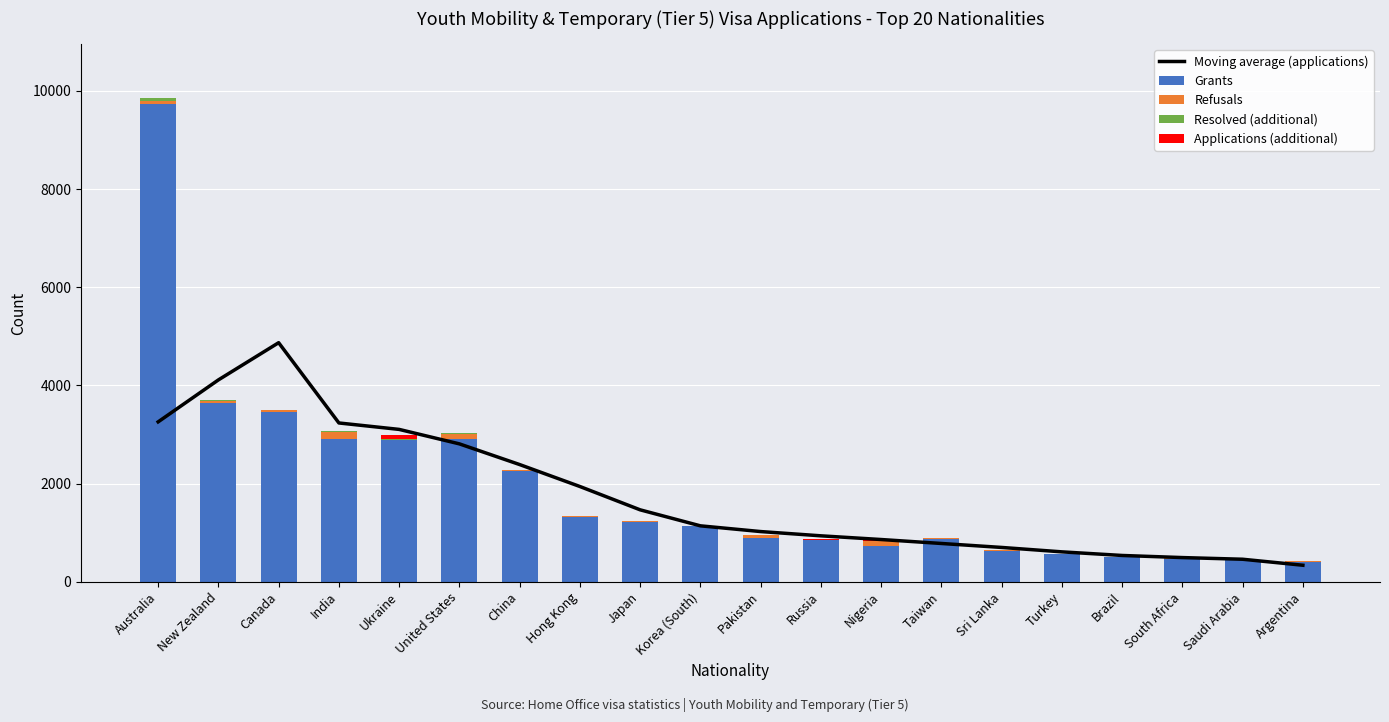

What are all the series names shown in the legend?

Moving average (applications), Grants, Refusals, Resolved (additional), Applications (additional)